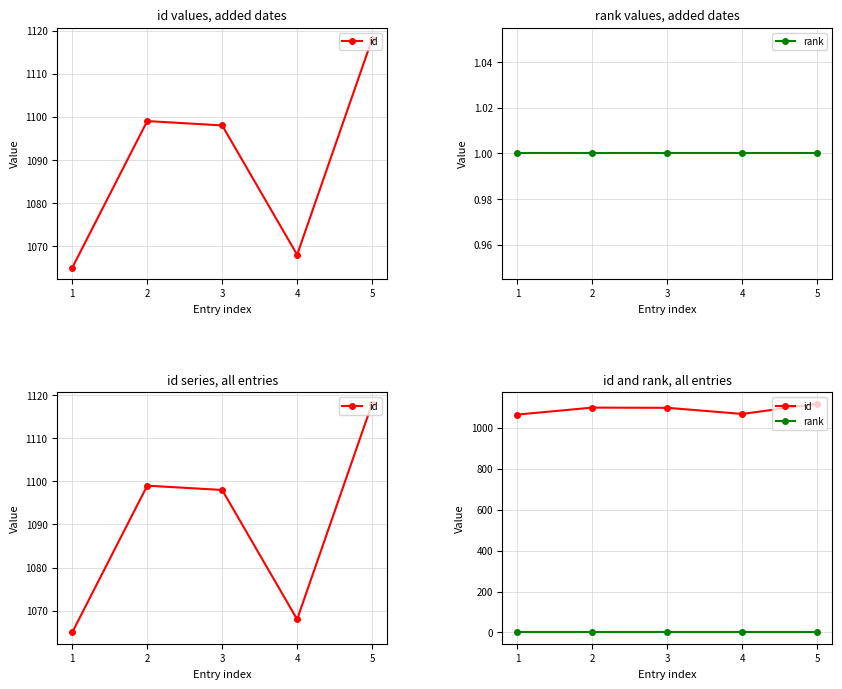

What is the difference between the id values at 1 and 5?

53